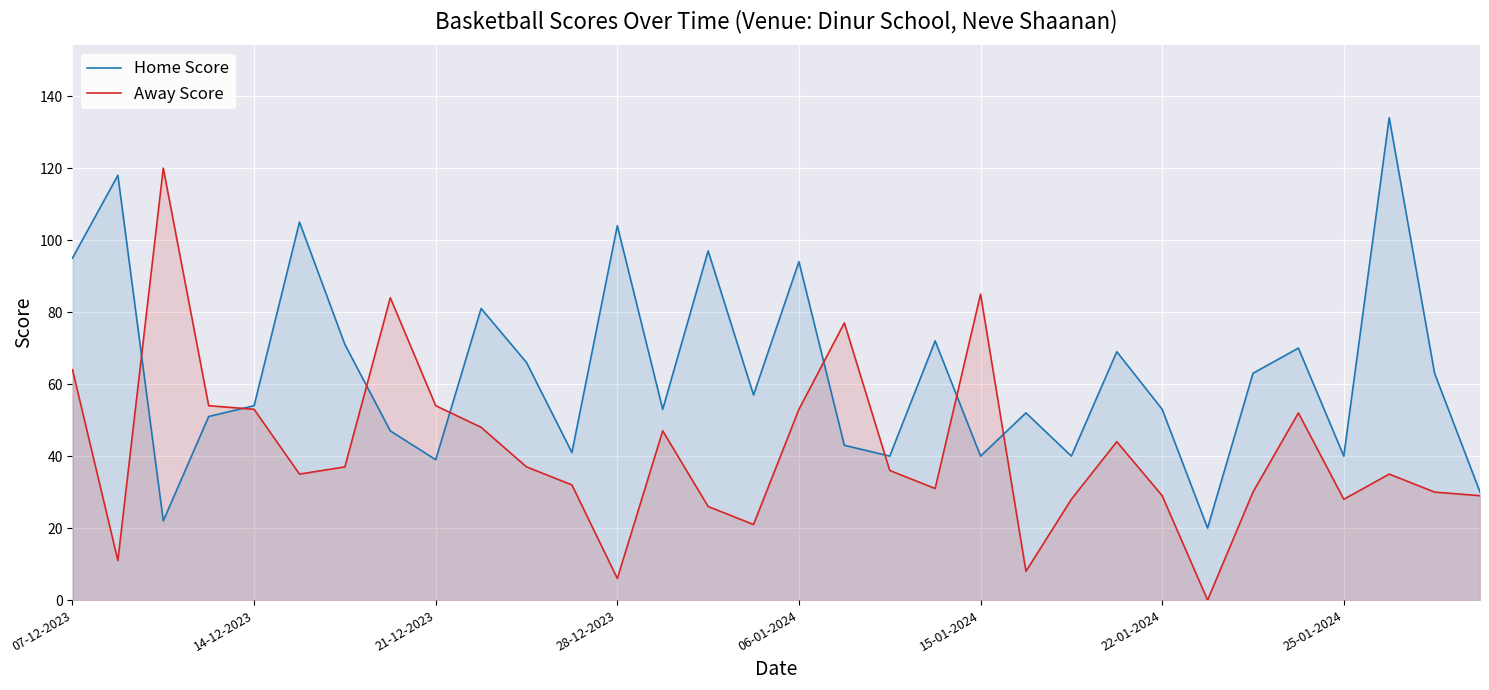

Reading left to right, what are all the values shown in this chart?

Home Score: 95	118	22	51	54	105	71	47	39	81	66	41	104	53	97	57	94	43	40	72	40	52	40	69	53	20	63	70	40	134	63	30
Away Score: 64	11	120	54	53	35	37	84	54	48	37	32	6	47	26	21	53	77	36	31	85	8	28	44	29	0	30	52	28	35	30	29